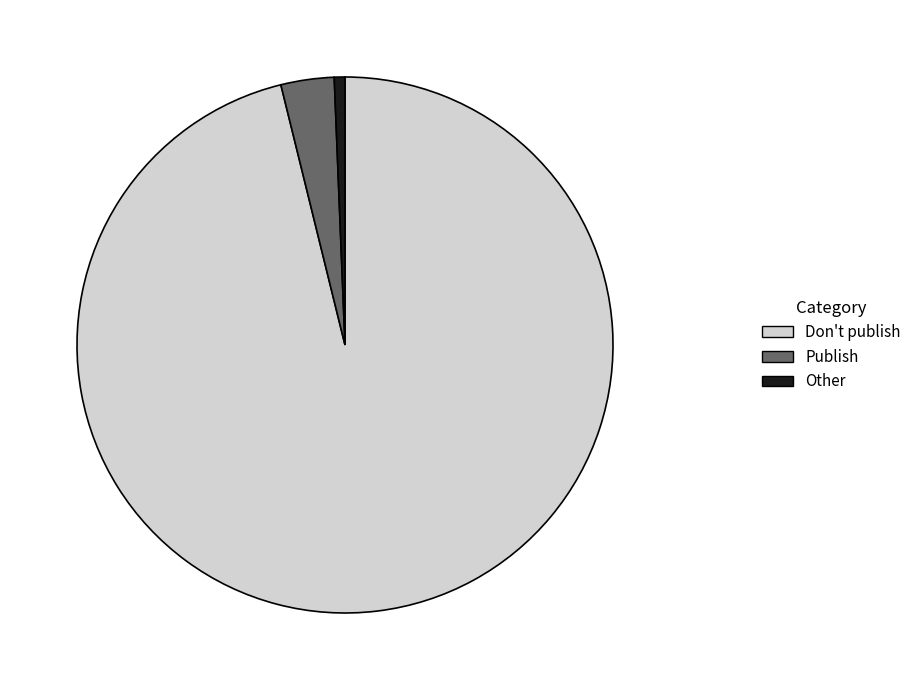

Does any single category account for the majority?

Yes